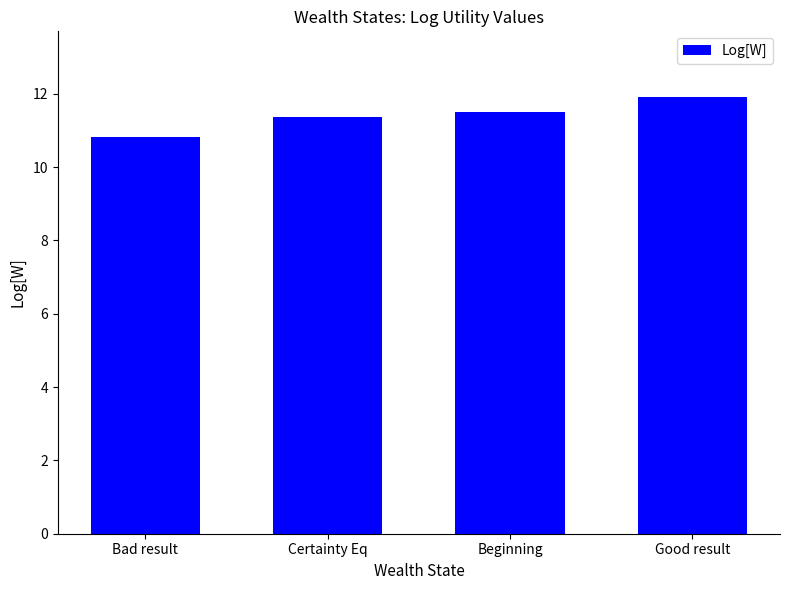

What is the difference between the values at Beginning and Good result?

0.4